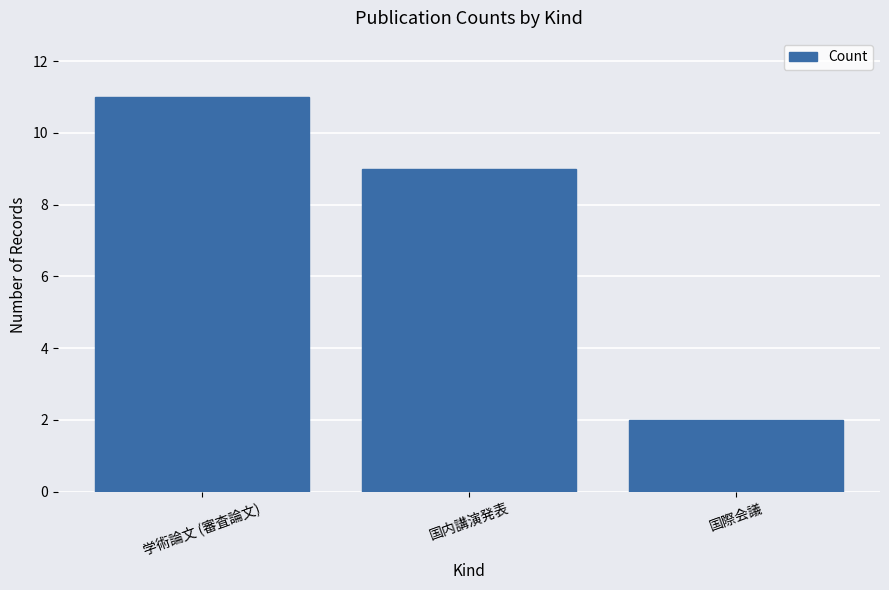

Between 学術論文 (審査論文) and 国内講演発表, which is larger?

学術論文 (審査論文)